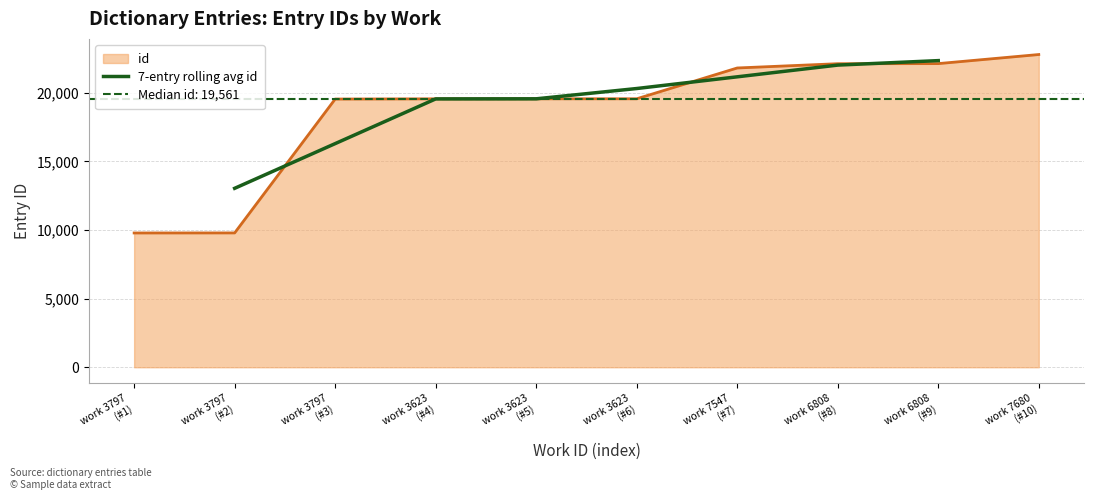

True or false: the data has more than 1 interior local peaks.

False